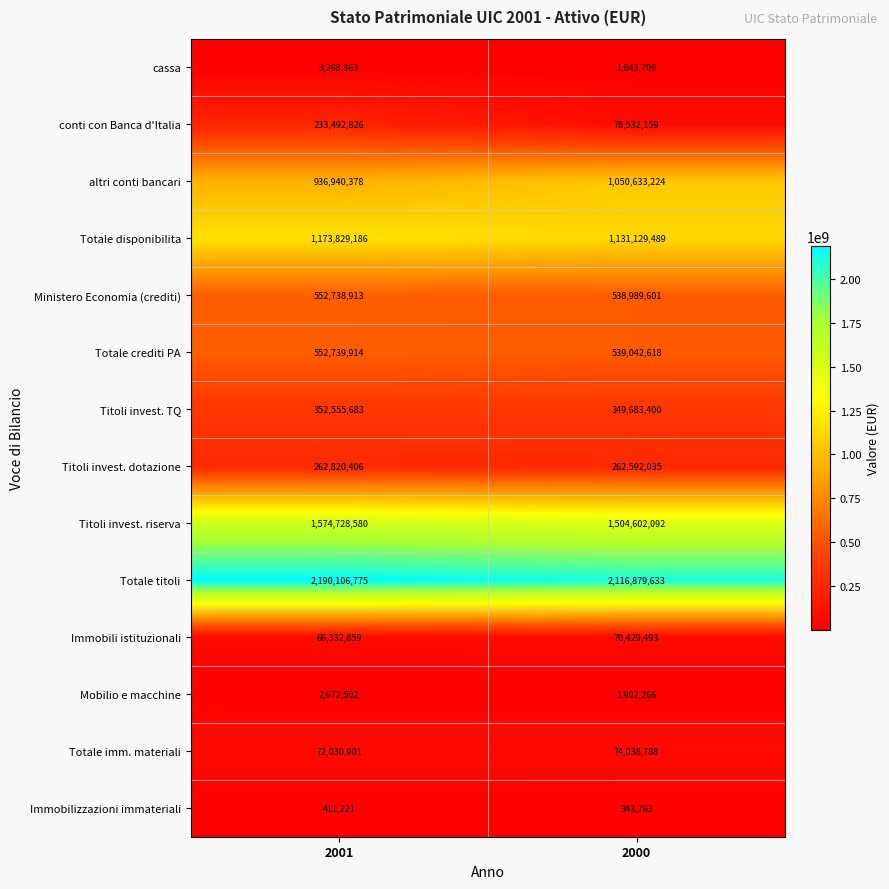

What is the sum of the Totale imm. materiali values at 2001 and 2000?

146069689